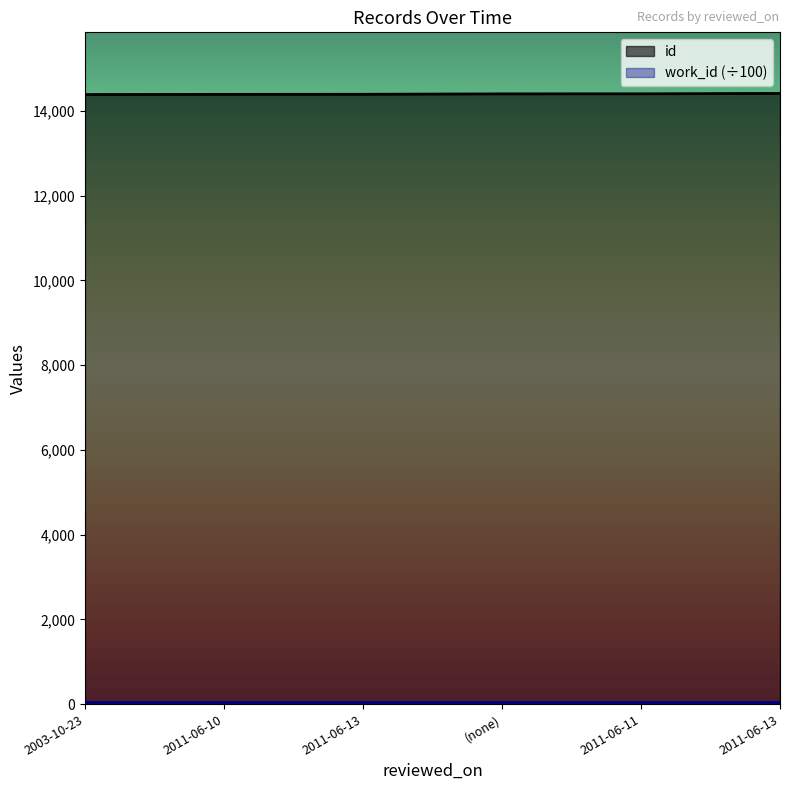

What is the minimum value shown in the chart?

53.7